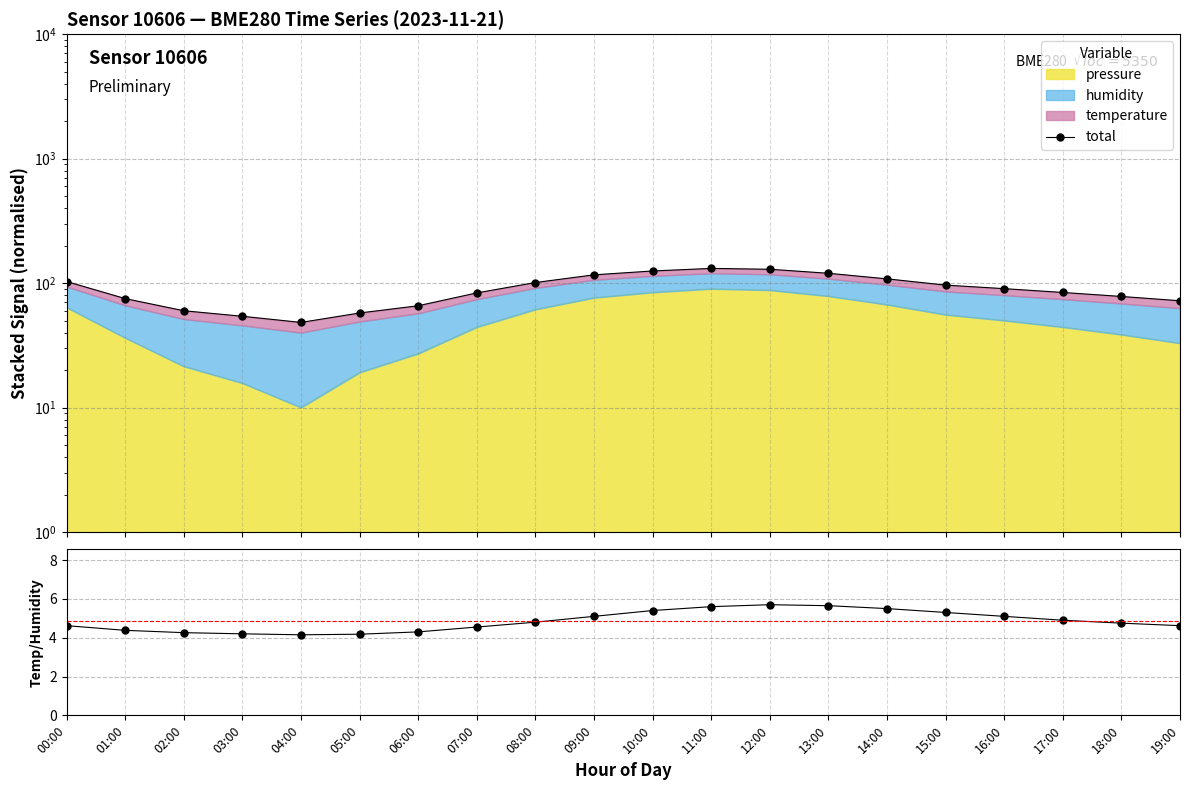

Does the chart display data point markers on the line(s)?

Yes